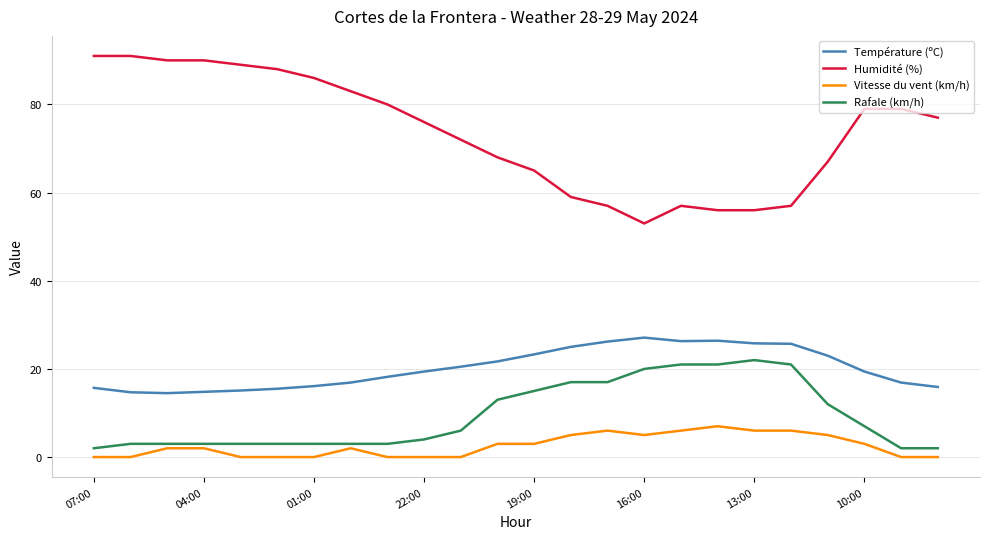

Which series has the largest total across all categories?

Humidité (%)